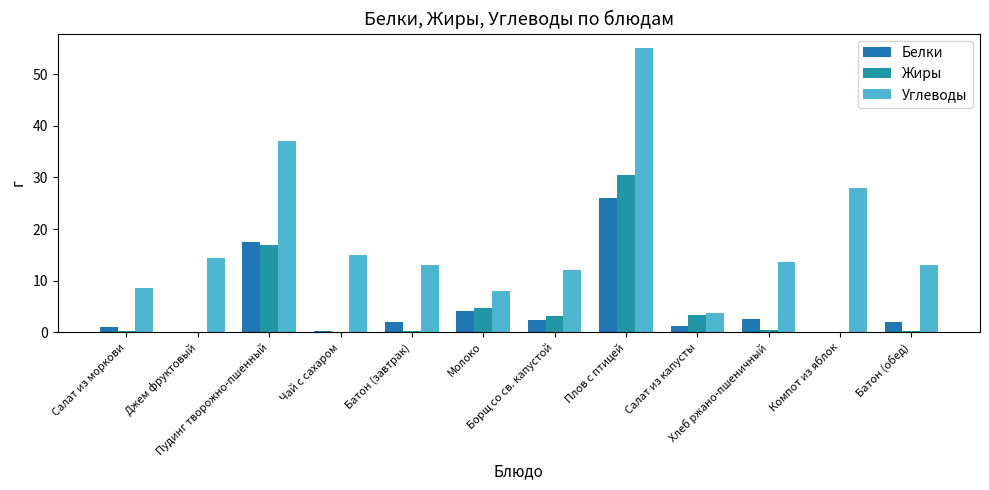

What is the sum of all Жиры values?

60.0